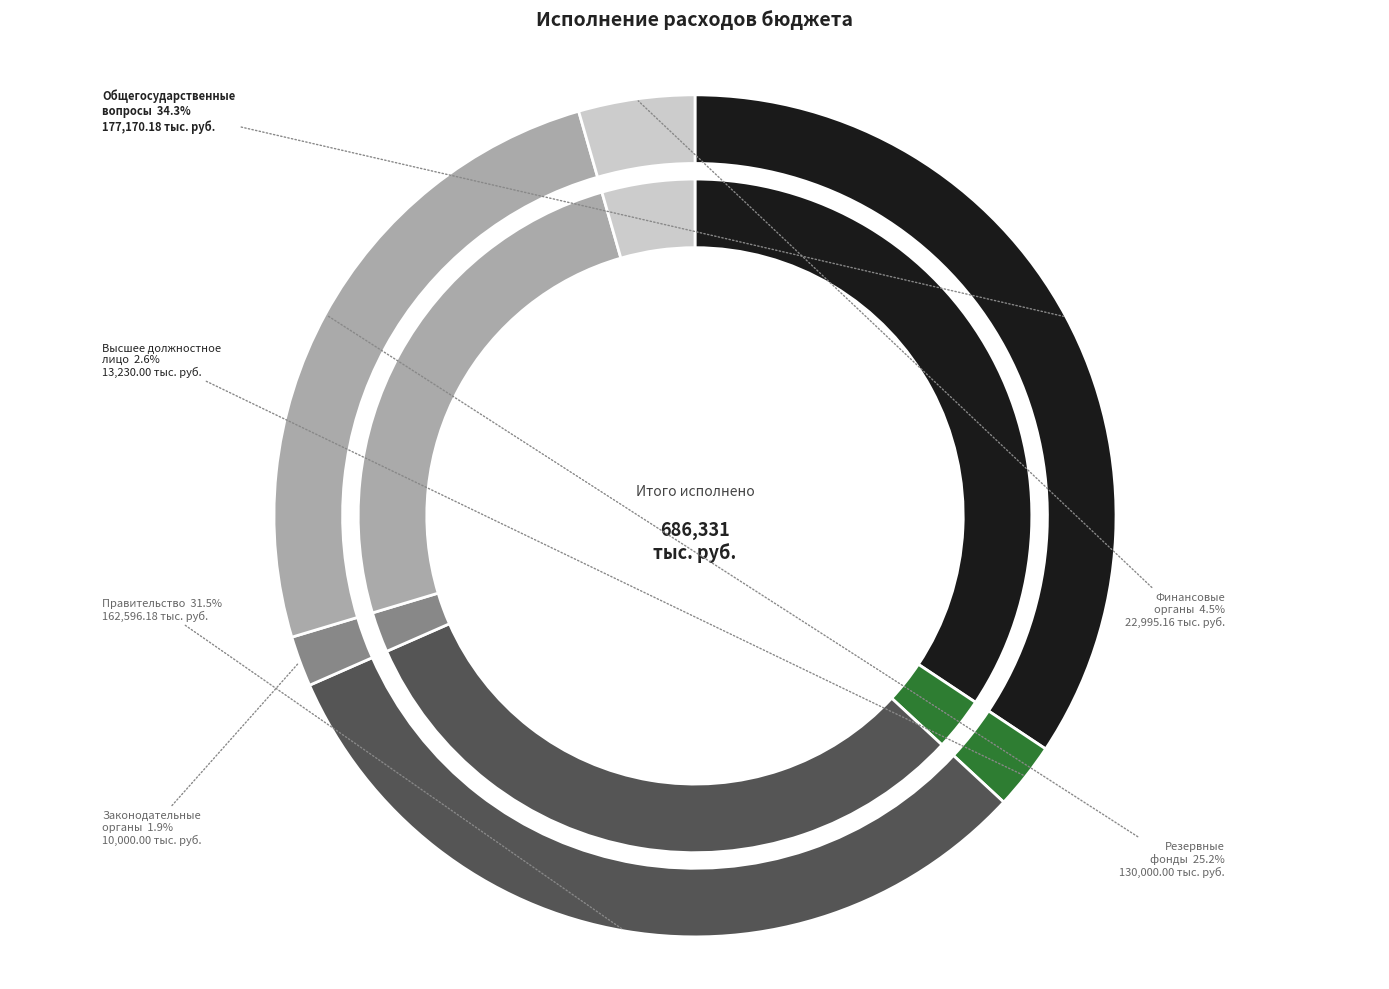

To the nearest percent, what portion does Функционирование Правительства represent?

32%